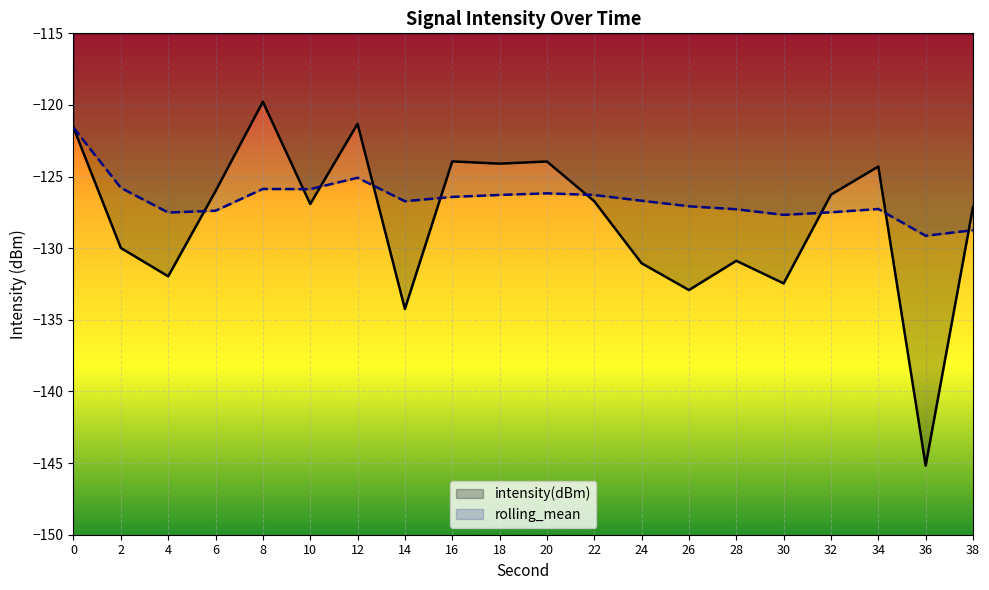

Rank the categories by intensity(dBm) value from lowest to highest.

36, 14, 26, 30, 4, 24, 28, 2, 38, 10, 22, 32, 6, 34, 18, 20, 16, 0, 12, 8